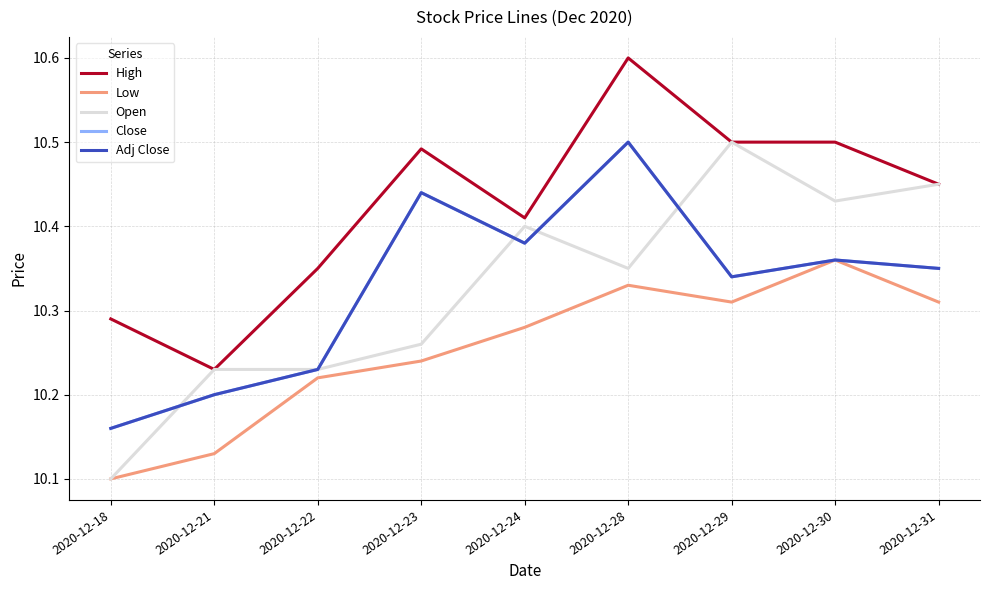

Reading left to right, extract all data points from this chart.

High: 2020-12-18=10.3	2020-12-21=10.2	2020-12-22=10.4	2020-12-23=10.5	2020-12-24=10.4	2020-12-28=10.6	2020-12-29=10.5	2020-12-30=10.5	2020-12-31=10.4
Low: 2020-12-18=10.1	2020-12-21=10.1	2020-12-22=10.2	2020-12-23=10.2	2020-12-24=10.3	2020-12-28=10.3	2020-12-29=10.3	2020-12-30=10.4	2020-12-31=10.3
Open: 2020-12-18=10.1	2020-12-21=10.2	2020-12-22=10.2	2020-12-23=10.3	2020-12-24=10.4	2020-12-28=10.4	2020-12-29=10.5	2020-12-30=10.4	2020-12-31=10.4
Close: 2020-12-18=10.2	2020-12-21=10.2	2020-12-22=10.2	2020-12-23=10.4	2020-12-24=10.4	2020-12-28=10.5	2020-12-29=10.3	2020-12-30=10.4	2020-12-31=10.4
Adj Close: 2020-12-18=10.2	2020-12-21=10.2	2020-12-22=10.2	2020-12-23=10.4	2020-12-24=10.4	2020-12-28=10.5	2020-12-29=10.3	2020-12-30=10.4	2020-12-31=10.4